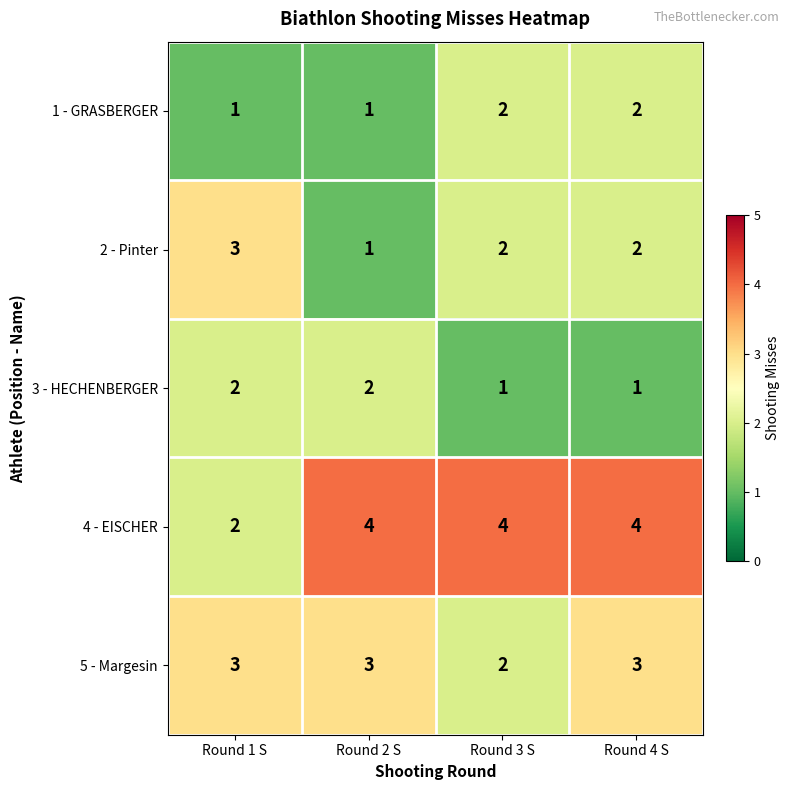

Is the value of 1 - GRASBERGER at Round 2 S greater than the value of 2 - Pinter at Round 3 S?

No